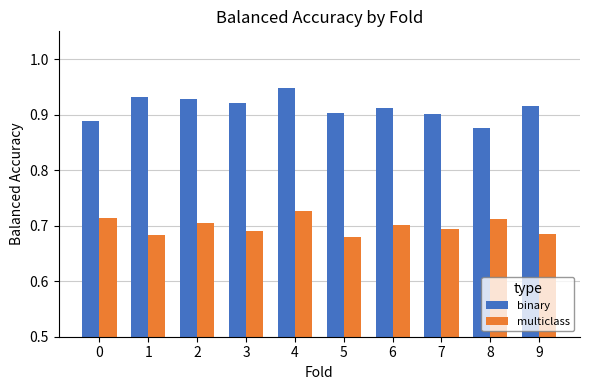

How many bars are there in total?

20